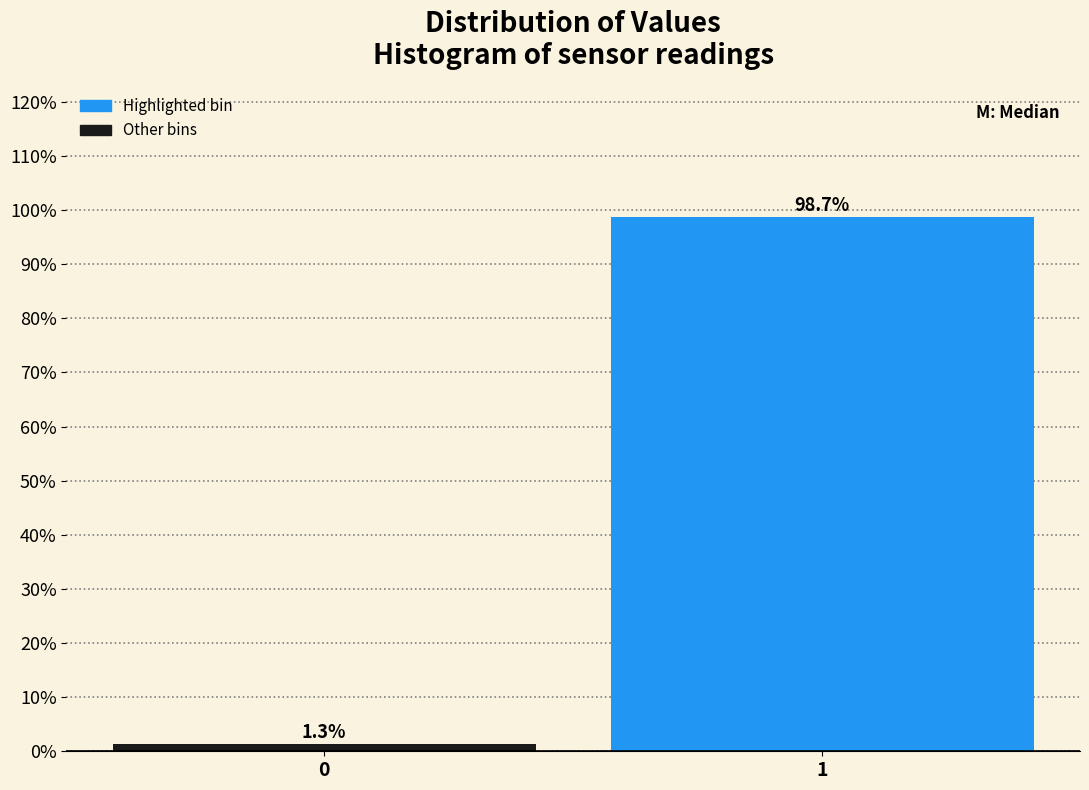

Reading left to right, transcribe all the data shown in this chart.

0=1.3	1=98.7